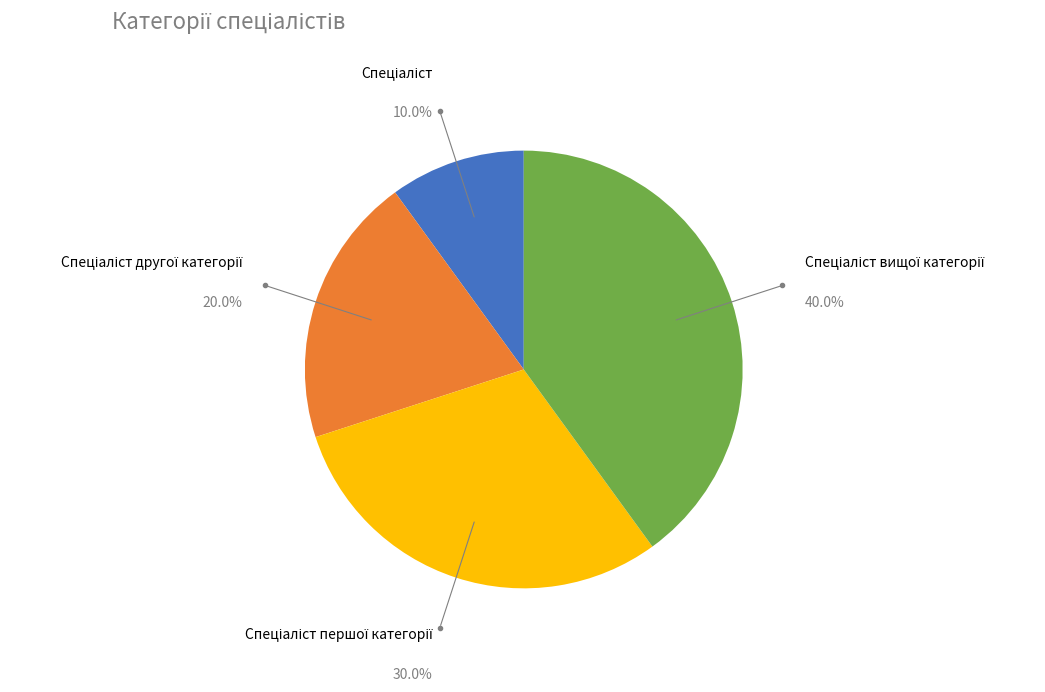

Is there a majority slice in this chart?

No